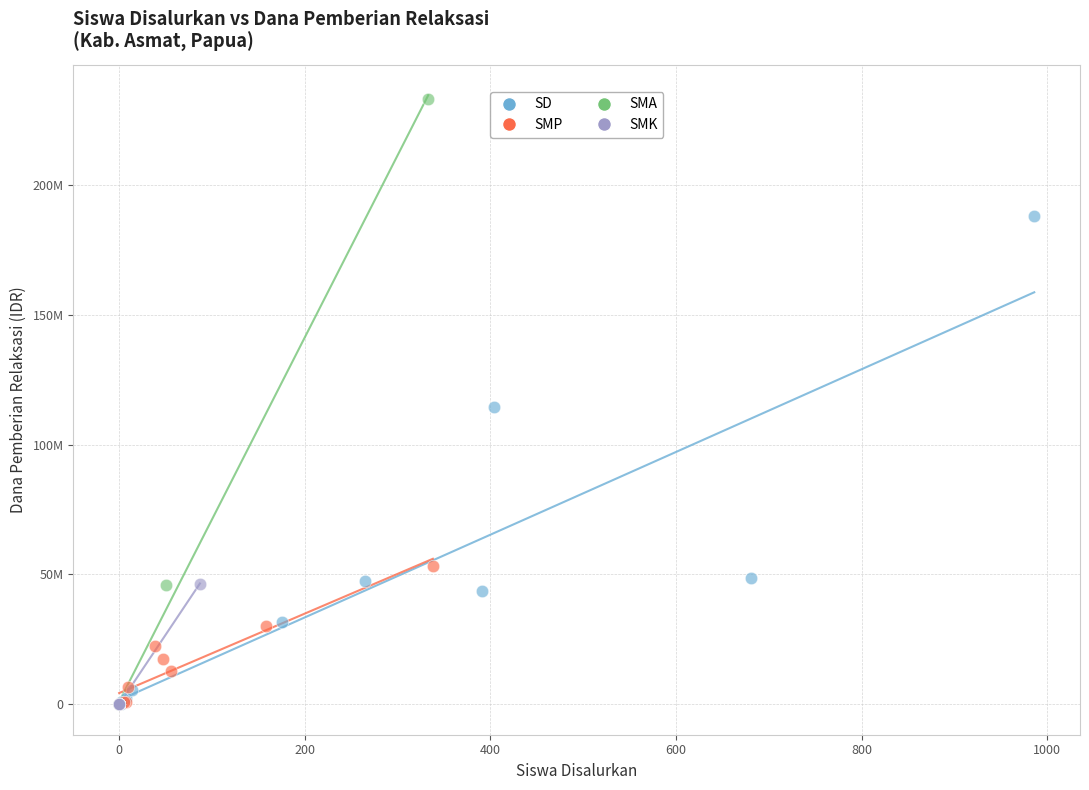

What are all the series names shown in the legend?

SD, SMP, SMA, SMK